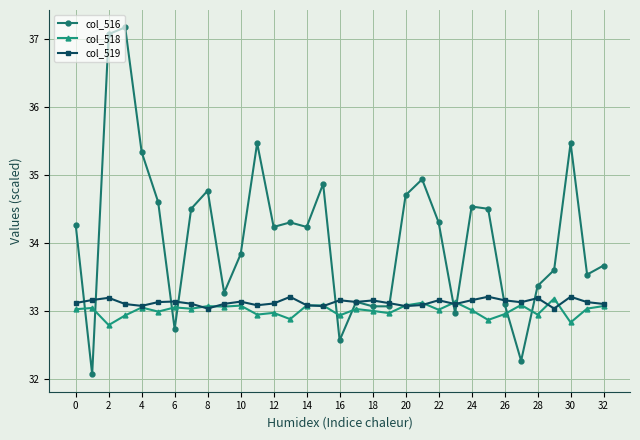

What is the greatest value displayed?

37.2